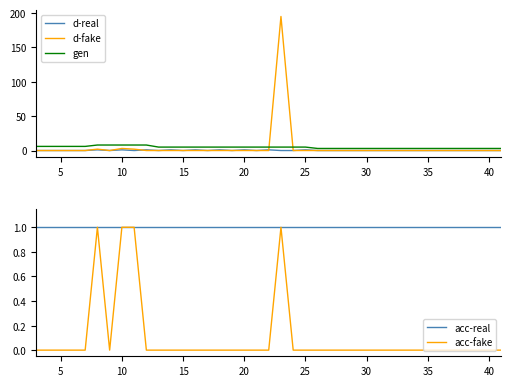

Which series has the widest spread of values?

d-fake